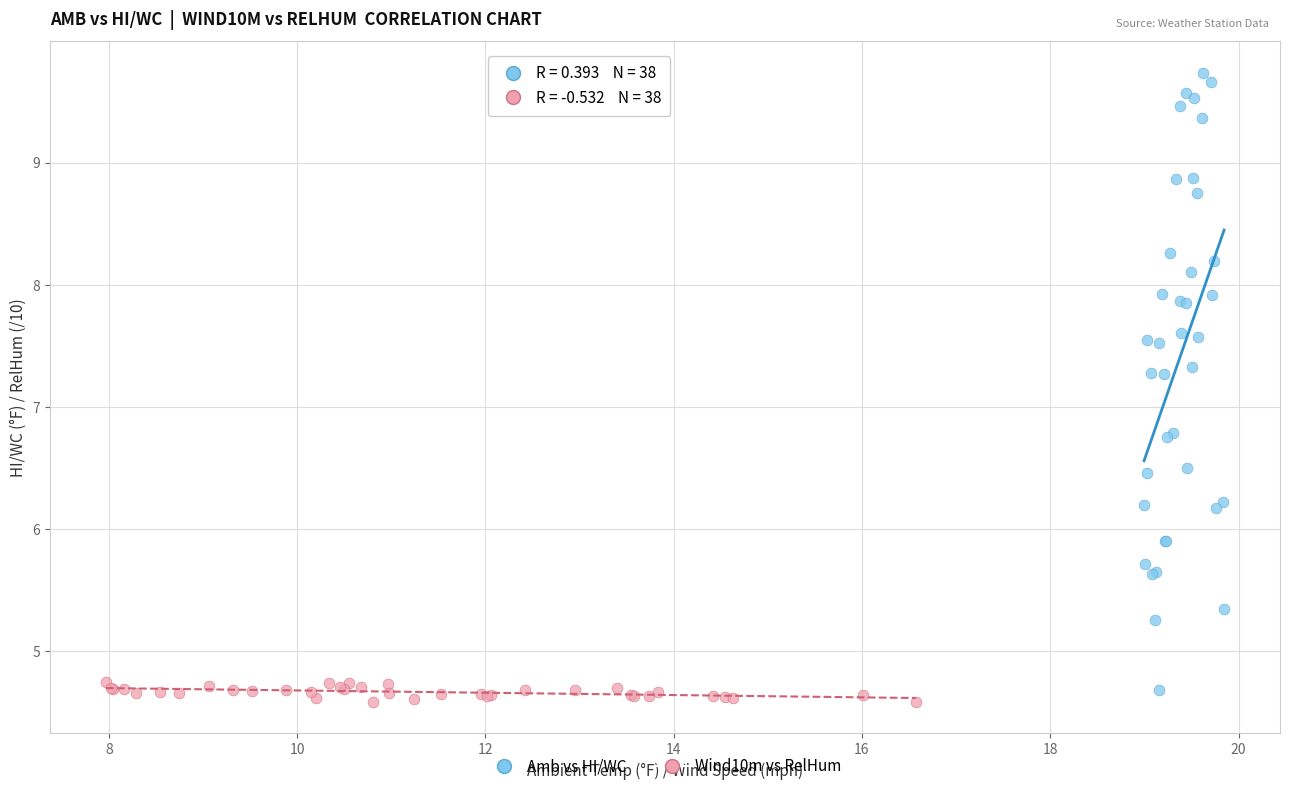

Which series contains the highest Y value?

Amb vs HI/WC